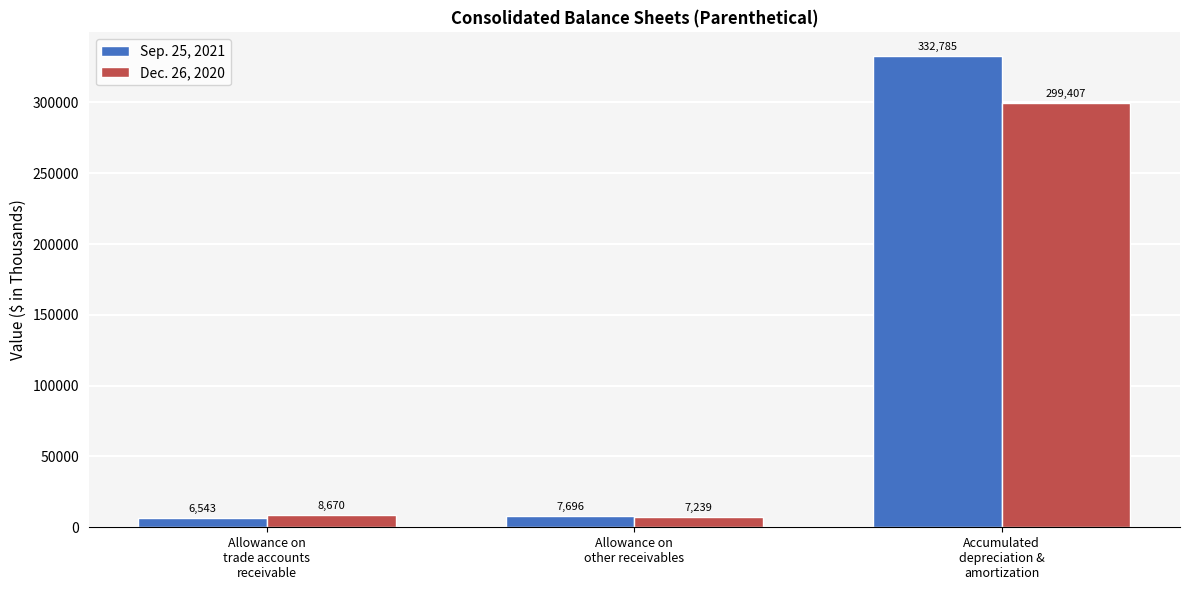

What is the label of the 2nd bar from the right?

Allowance on
other receivables